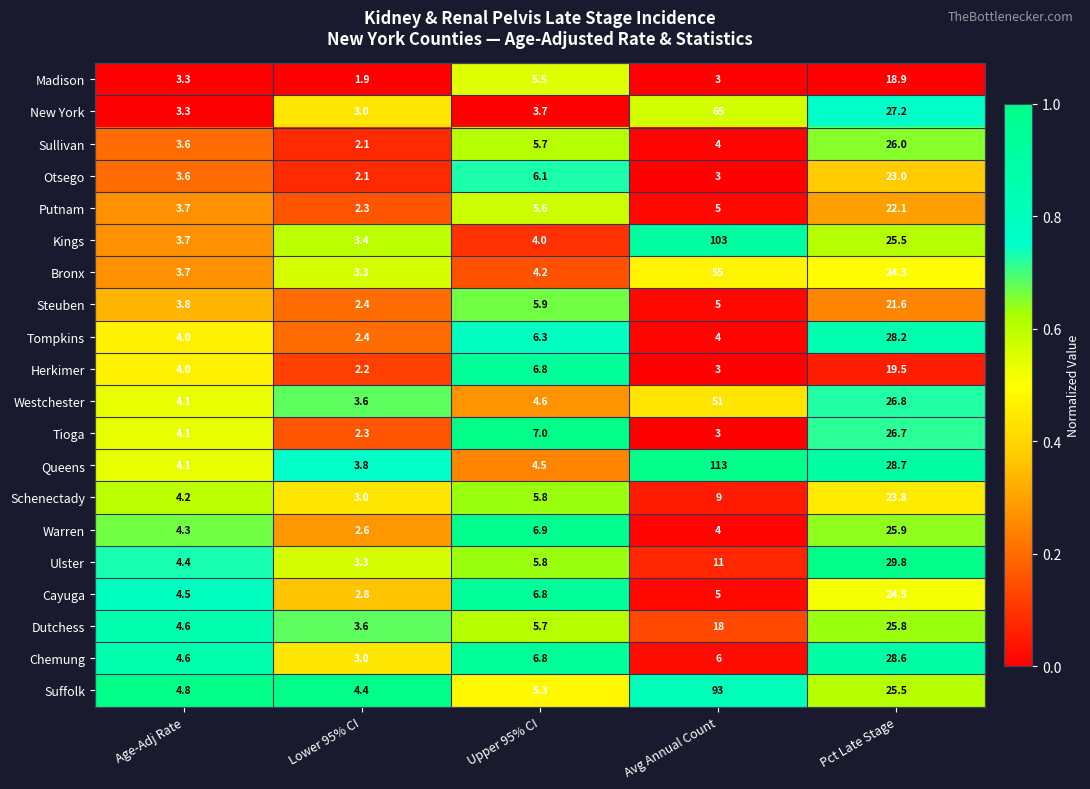

What is the minimum value shown in the chart?

1.9